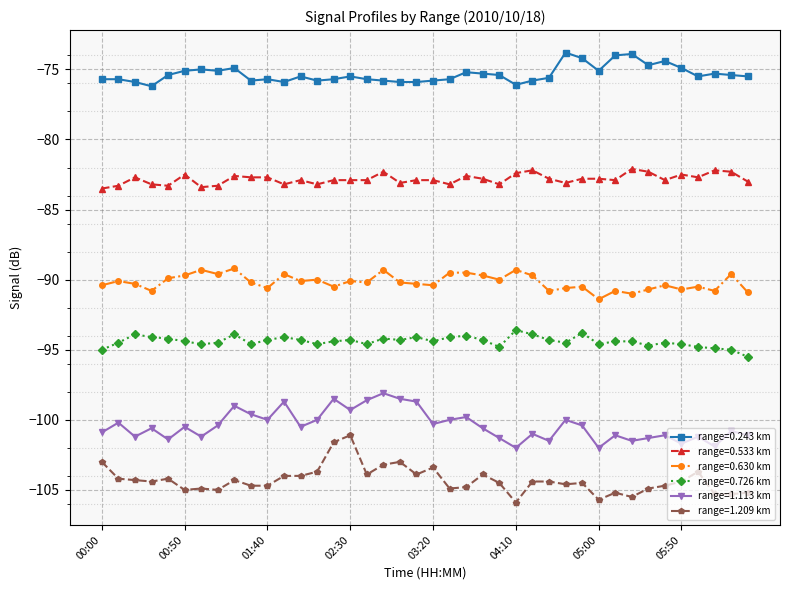

What is the smallest value displayed?

-105.9